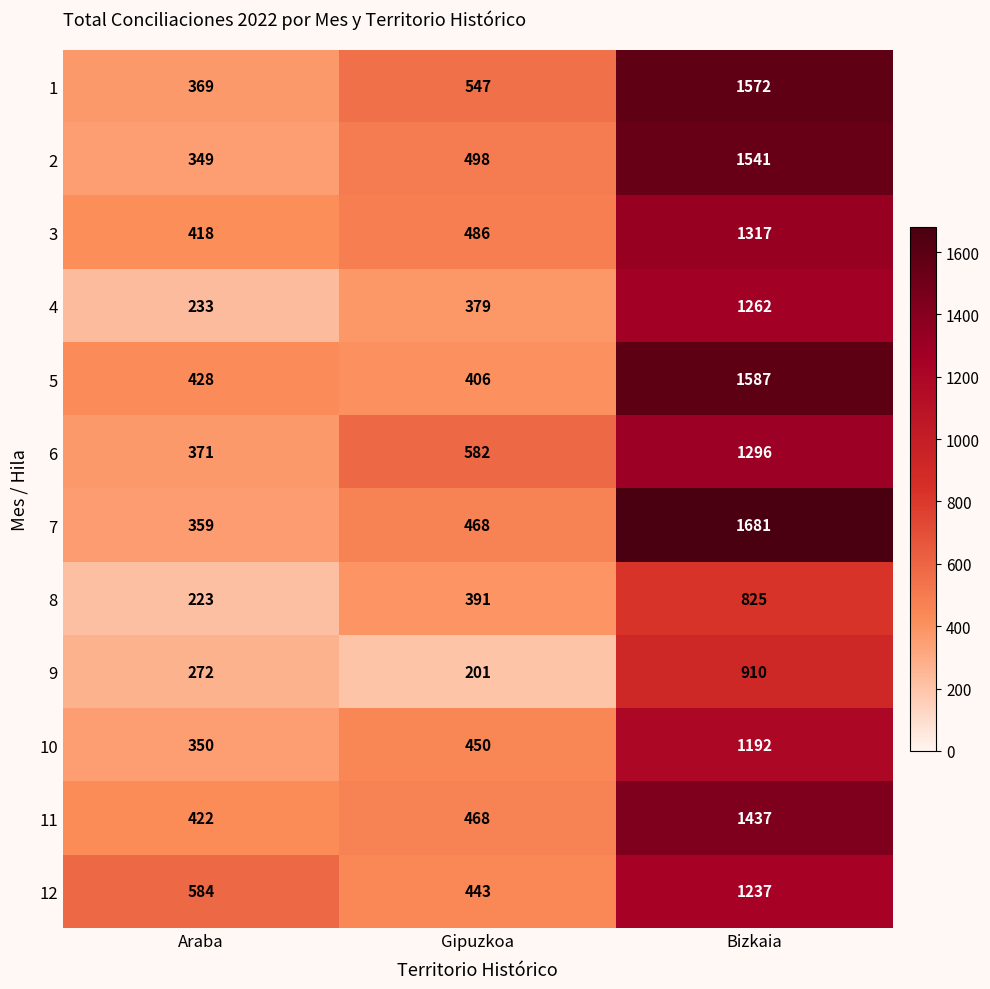

At which category does the chart reach its peak across all series?

Bizkaia